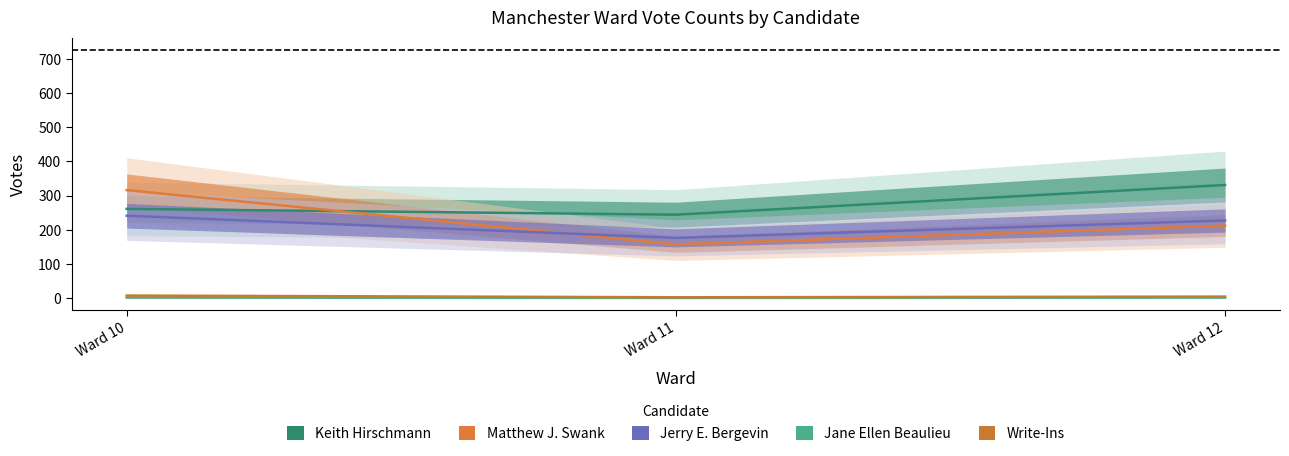

Which series has the largest total across all categories?

Keith Hirschmann